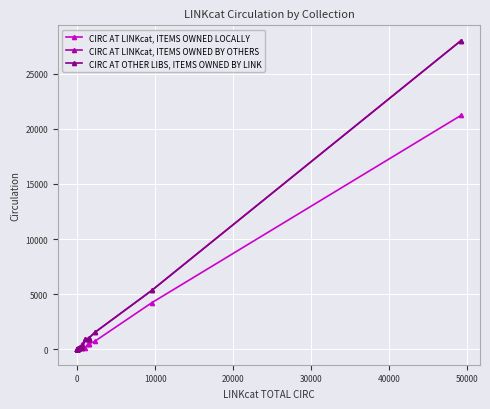

Is this an area chart (filled region under the line)?

No